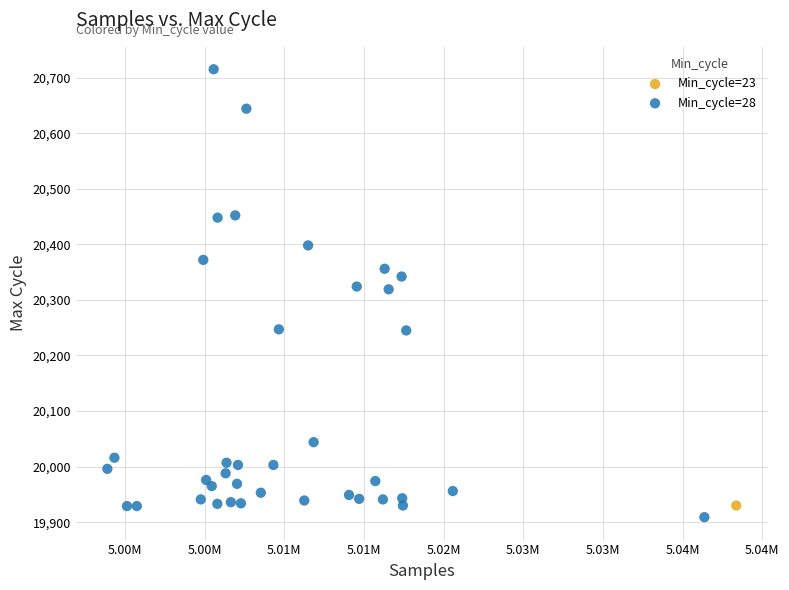

What are all the series names shown in the legend?

Min_cycle=23, Min_cycle=28